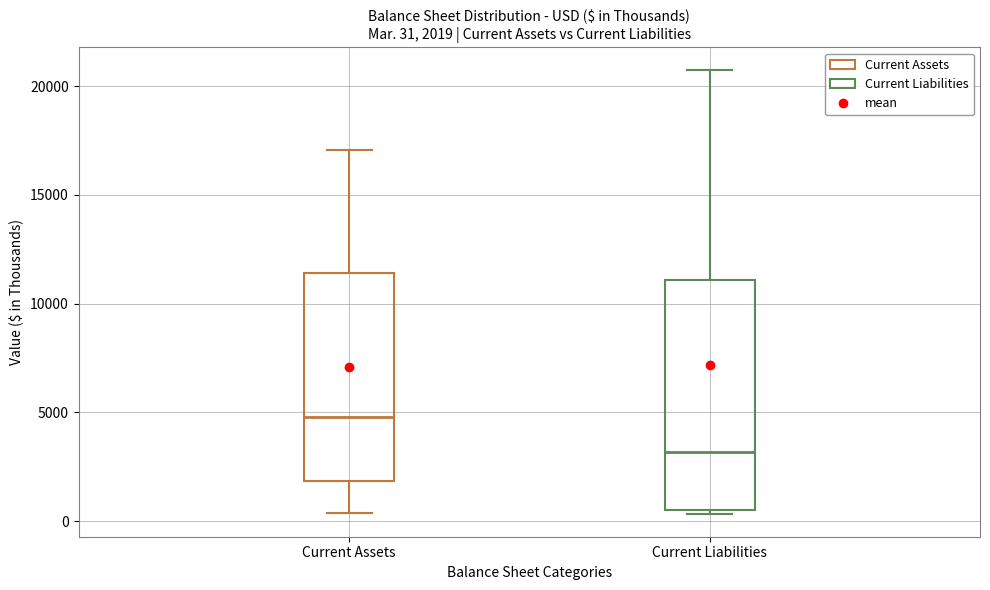

Comparing the boxes themselves (not the whiskers), which one is the tallest?

Current Liabilities